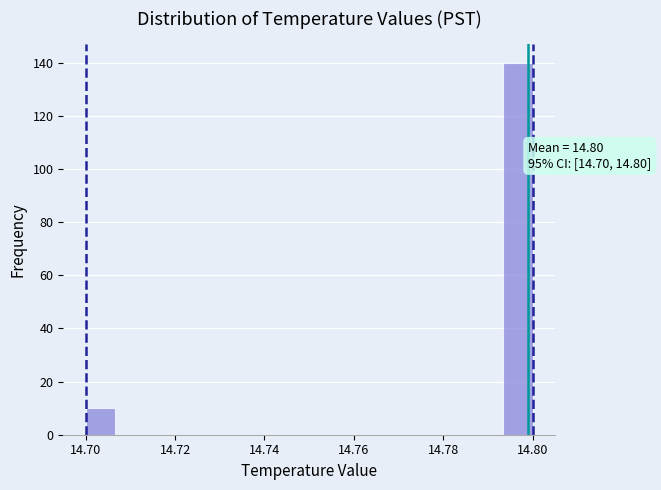

Around what value on the x-axis is the tallest bar? Give the approximate position of its centre, as read against the axis.

14.796